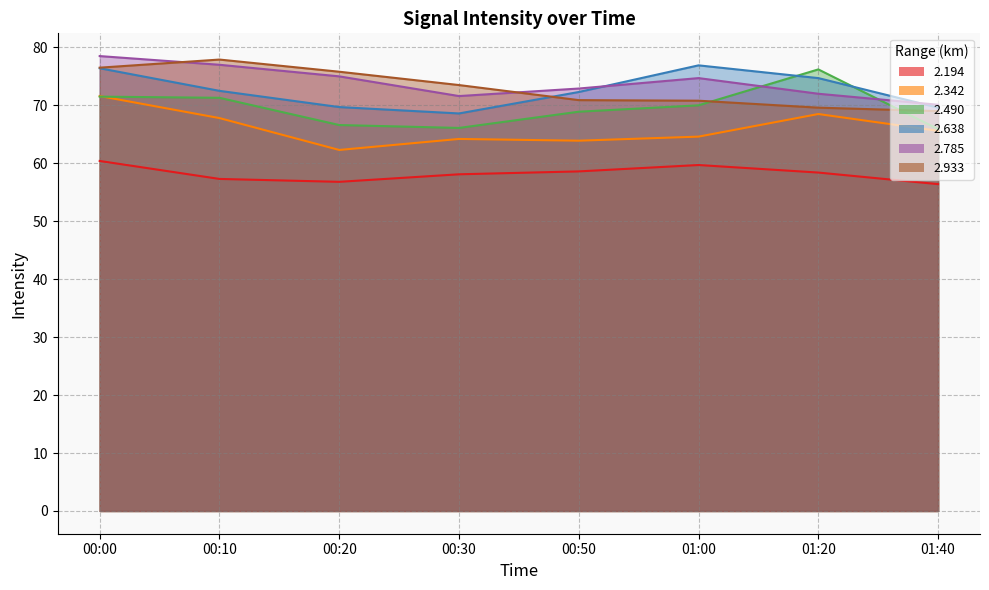

What is the value of the 2.490 point at the 3rd from the left?

66.6